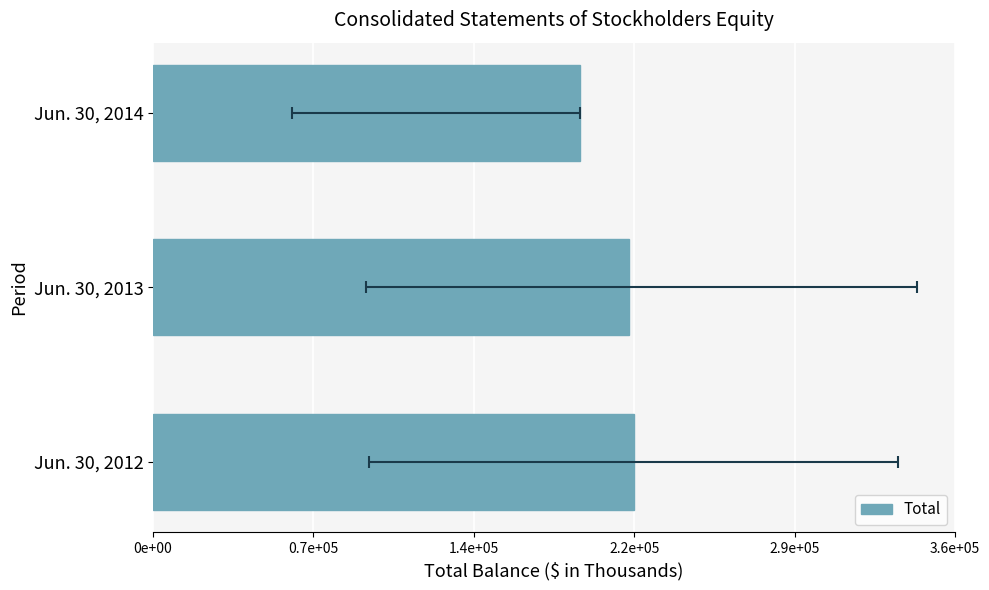

The chart shows a value of 192405 at Jun. 30, 2014. True or false?

True